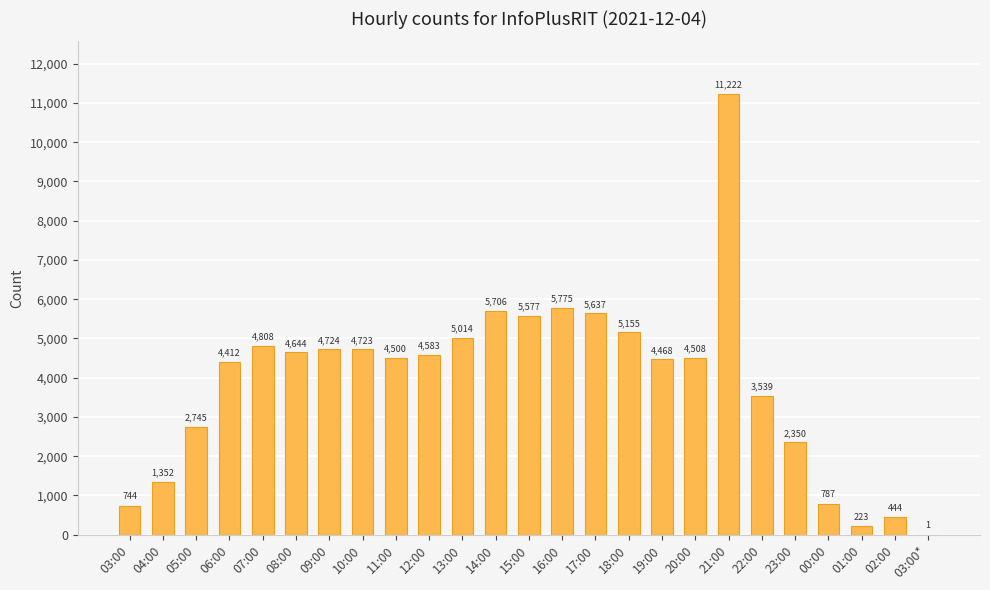

Where is the data nearest to the value 5611?

17:00